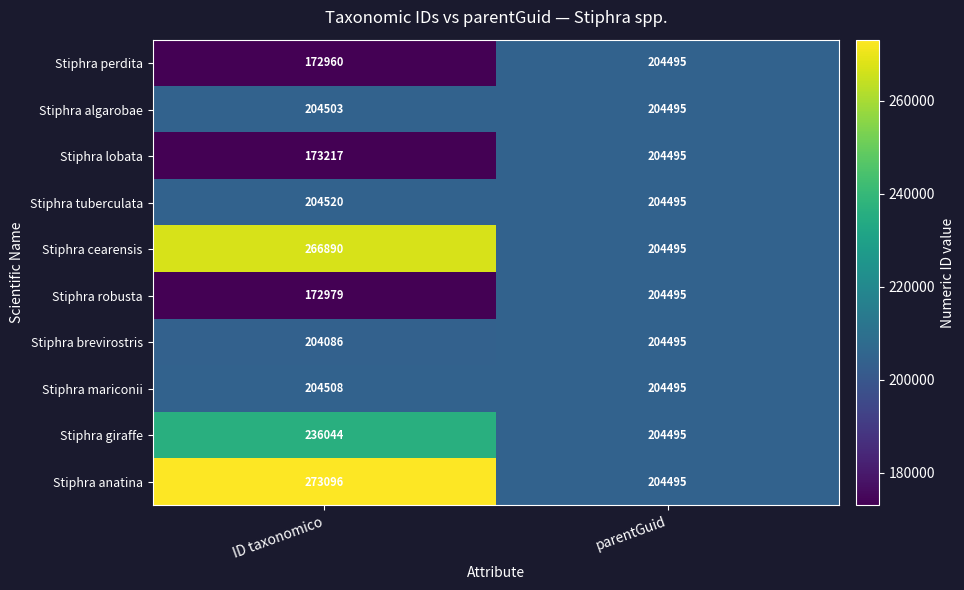

What is the sum of all Stiphra giraffe values?

440539